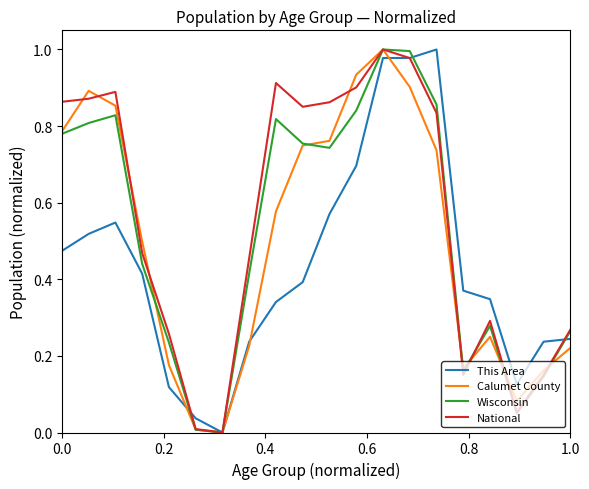

How many distinct data groups are displayed?

4